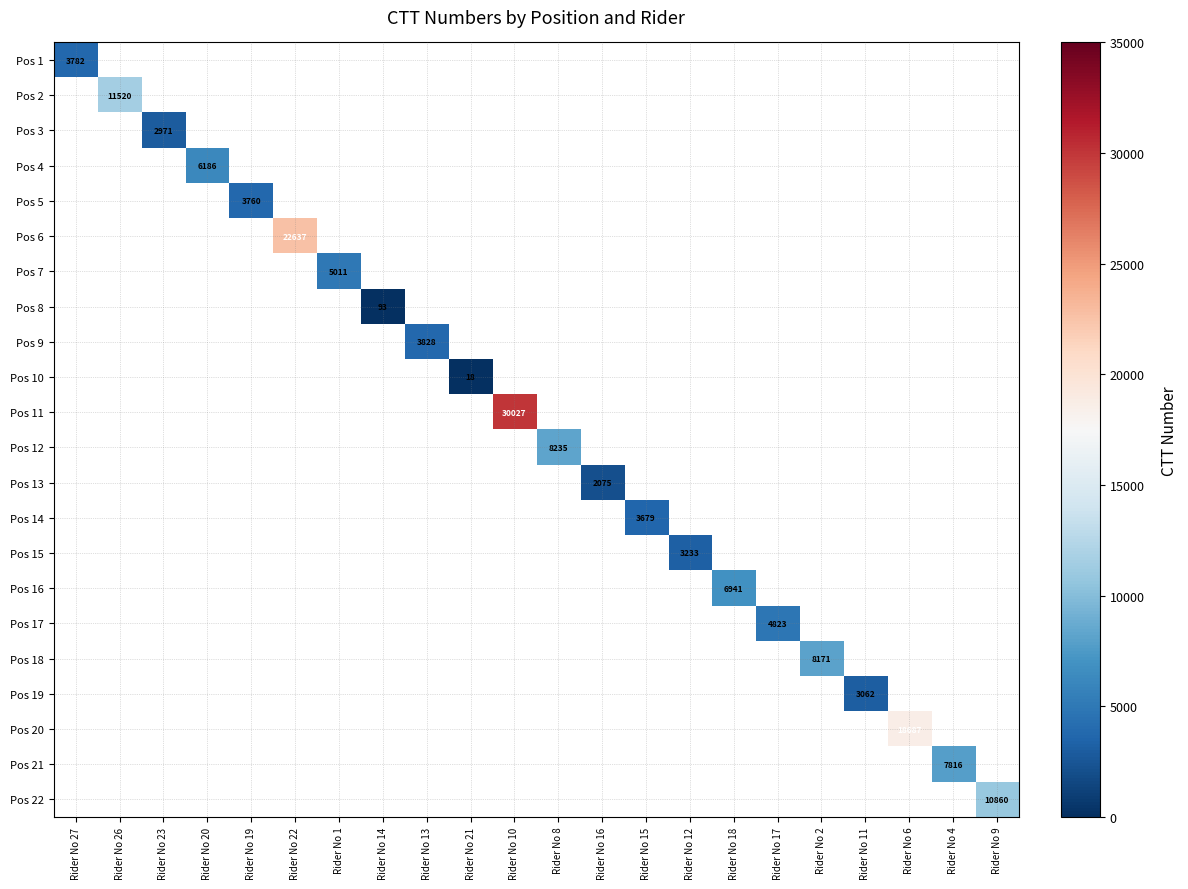

What is the minimum value shown in the chart?

18.0